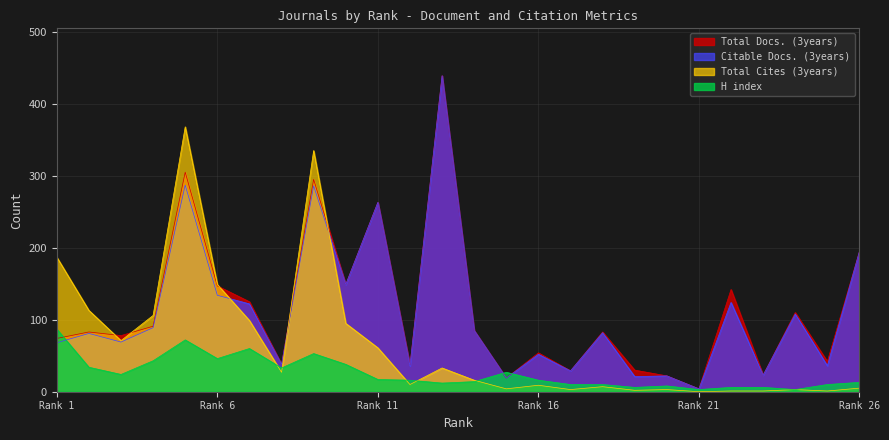

What is the maximum value shown in the chart?

439